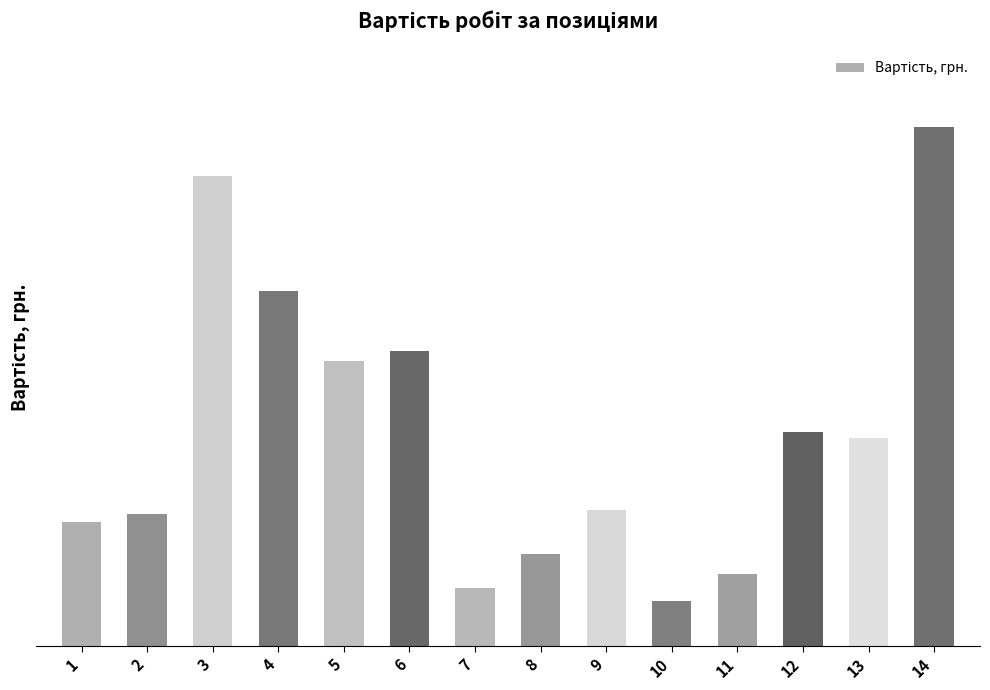

Which has a higher value, 11 or 1?

1